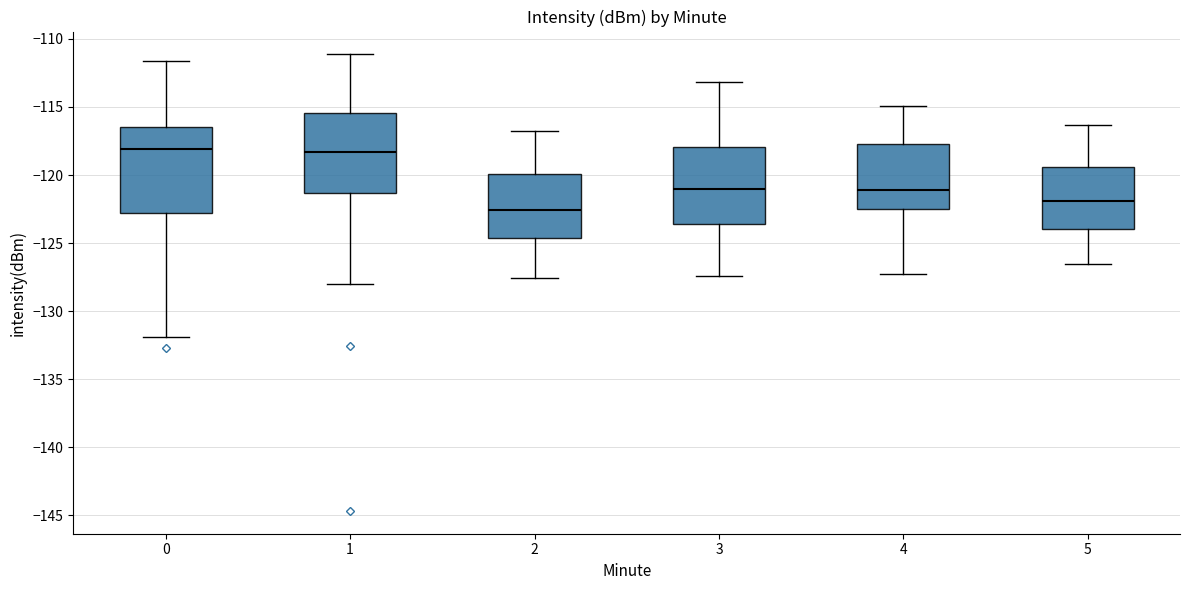

Reading left to right, transcribe this box plot: for each box, give where its median line is, the range the box spans, and where its two whiskers end, as read against the y-axis. The values are not printed on the chart, so give them approximately, as read against the axis.

0: median -118.0, box -123.0 to -116.5, whiskers -132.0 to -111.5
1: median -118.5, box -121.5 to -115.5, whiskers -128.0 to -111.0
2: median -122.5, box -124.5 to -120.0, whiskers -127.5 to -117.0
3: median -121.0, box -123.5 to -118.0, whiskers -127.5 to -113.0
4: median -121.0, box -122.5 to -117.5, whiskers -127.5 to -115.0
5: median -122.0, box -124.0 to -119.5, whiskers -126.5 to -116.5